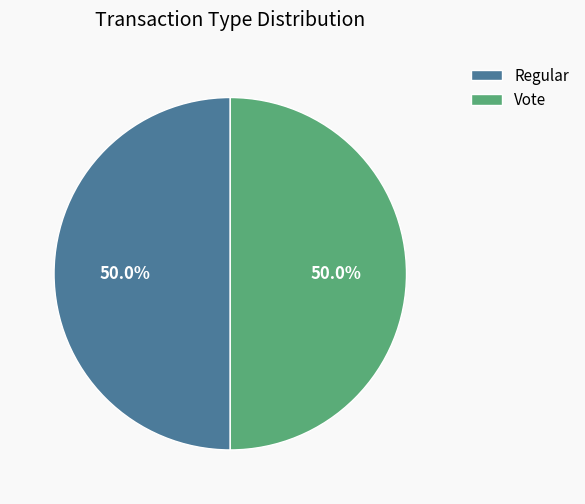

What is the ratio of the value at Vote to the value at Regular?

1.0